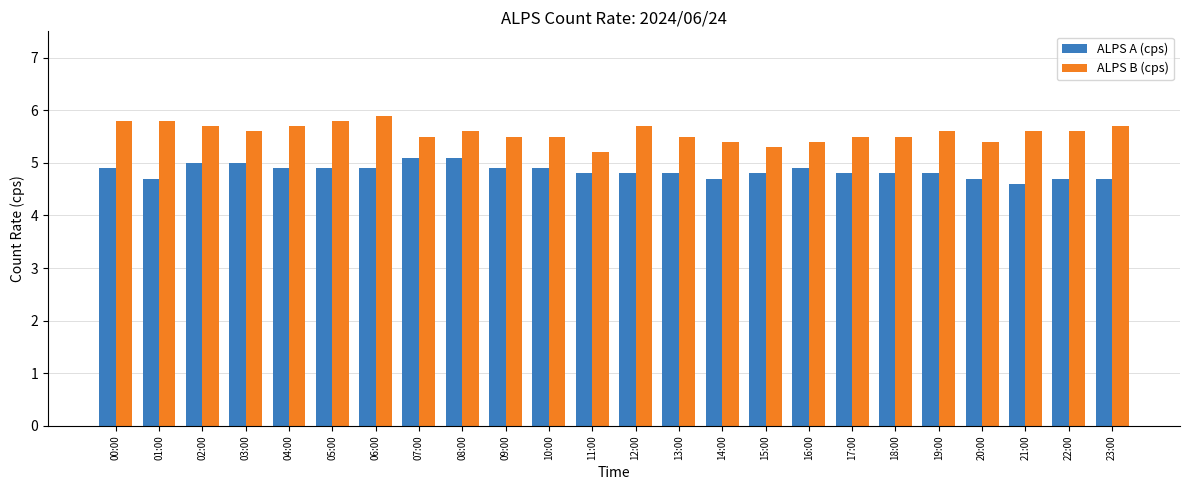

What is the smallest value displayed?

4.6